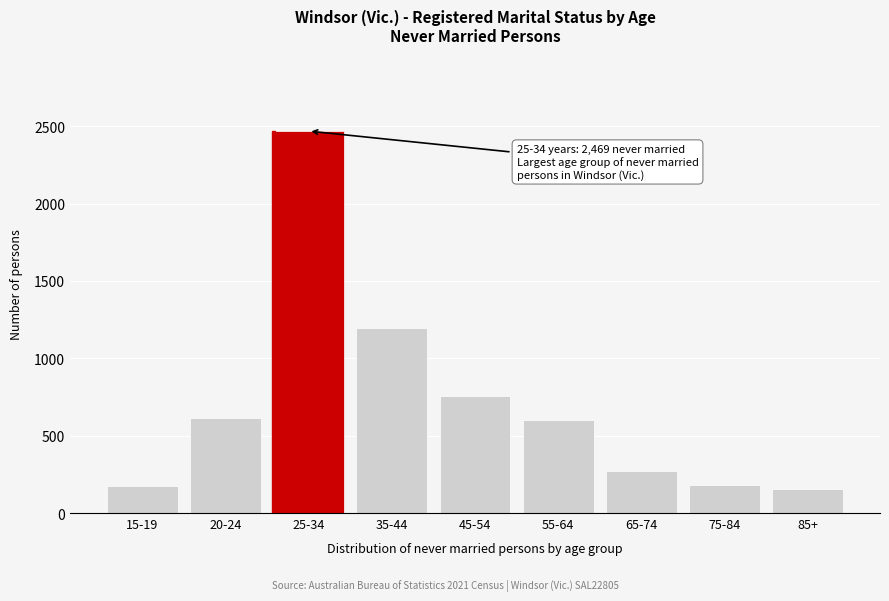

What is the value of the 8th bar from the left?

178